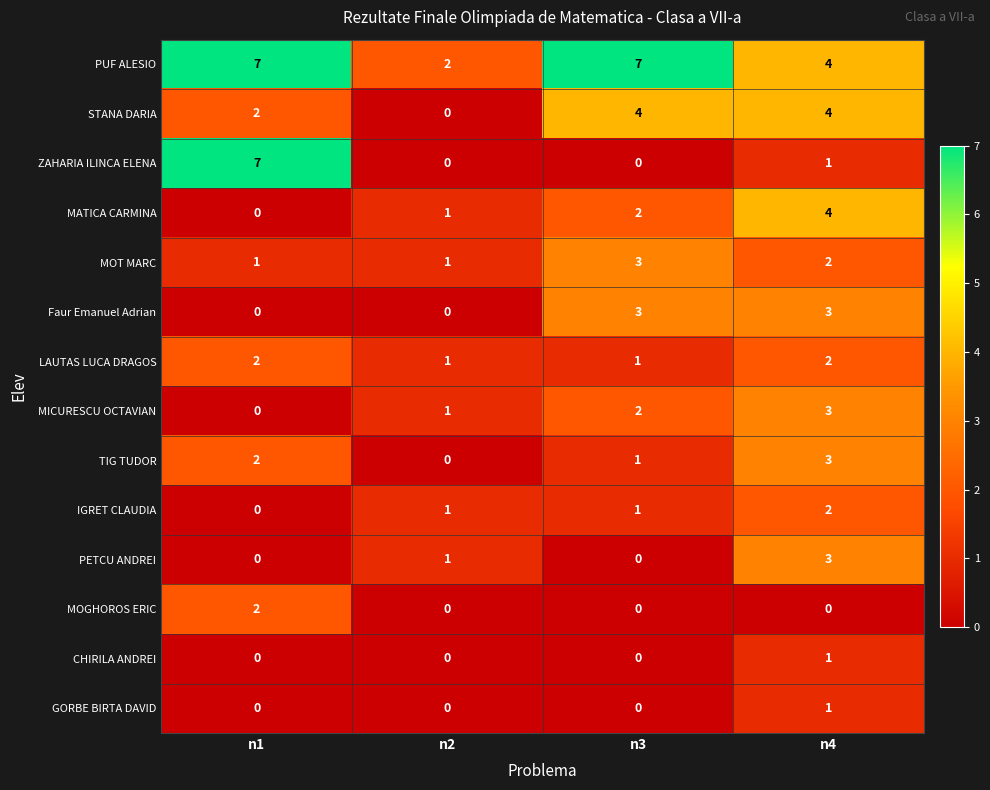

At which label does PETCU ANDREI reach its peak?

n4